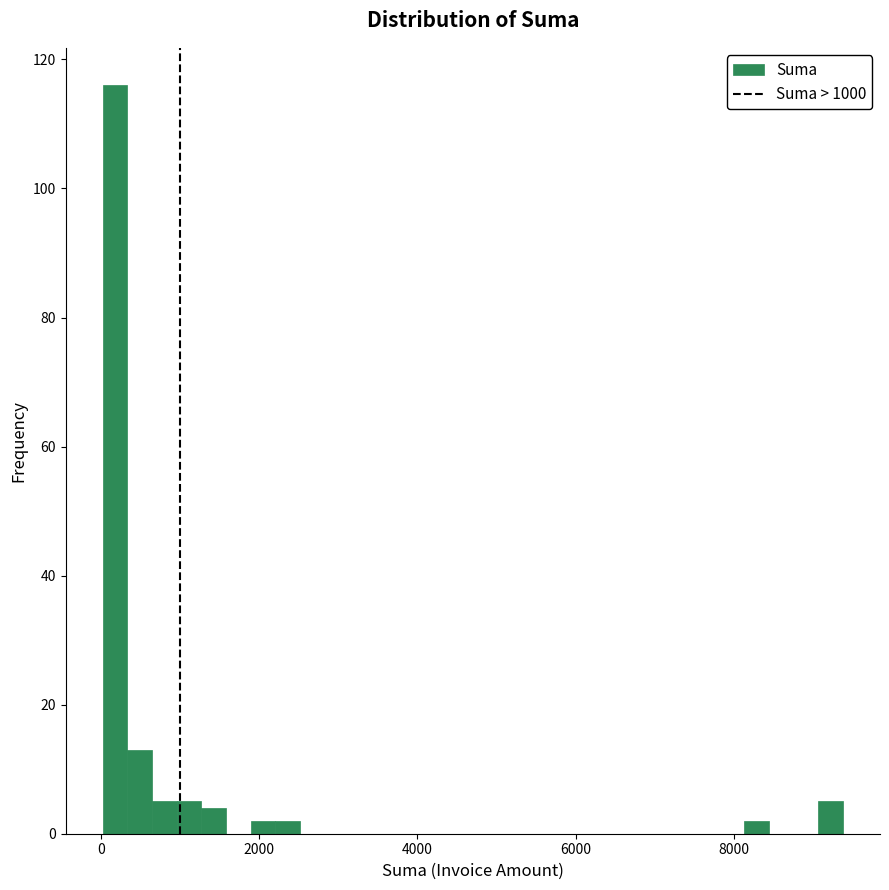

Read against the x-axis, roughly where is the centre of the tallest bar?

200